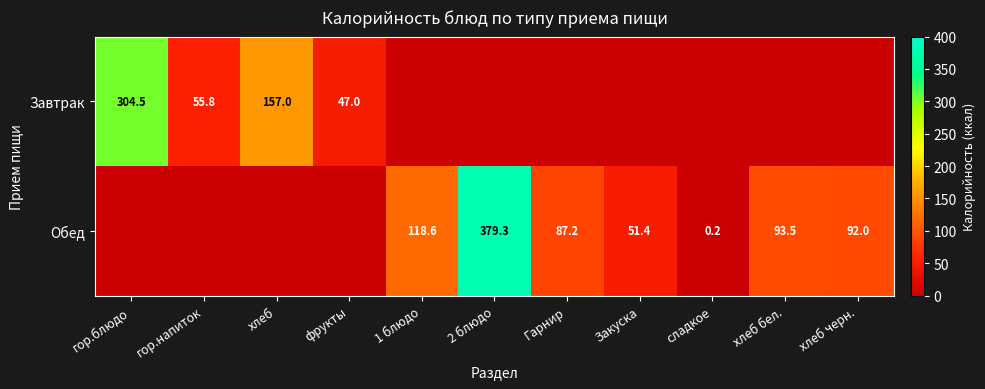

Is it true that Обед equals 87.2 at Гарнир?

True